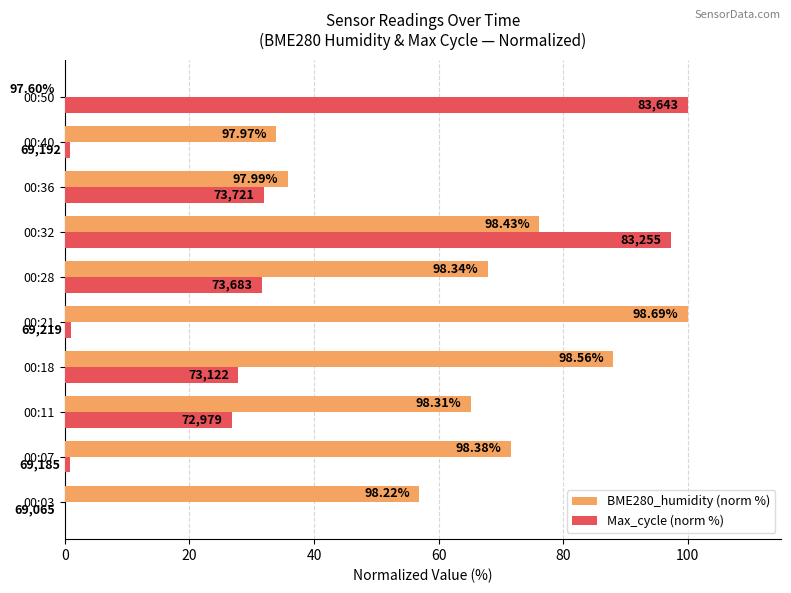

What are all the series names shown in the legend?

BME280_humidity (norm %), Max_cycle (norm %)